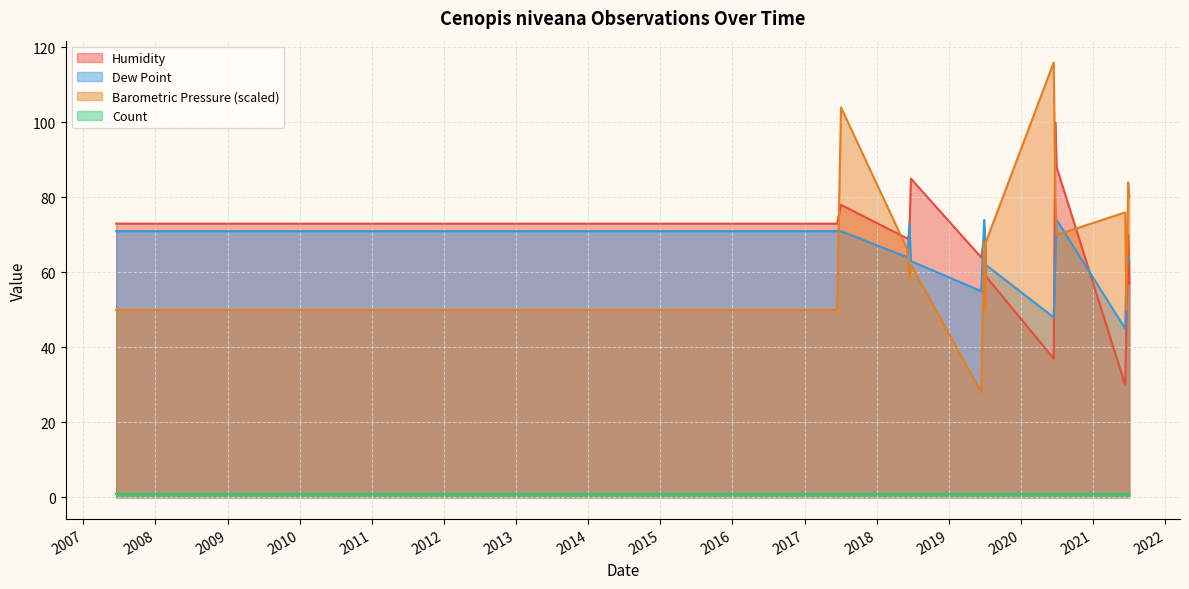

At which category does the chart reach its peak across all series?

2020-06-15